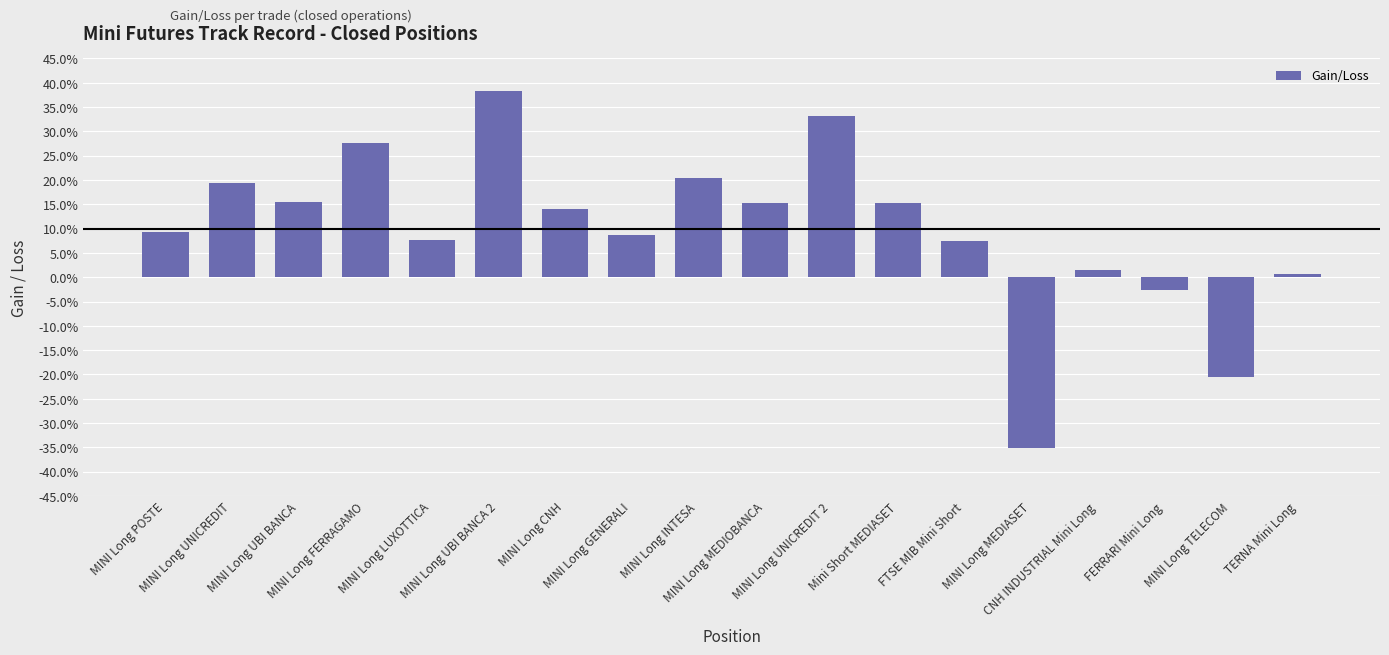

Are the bars horizontal?

No